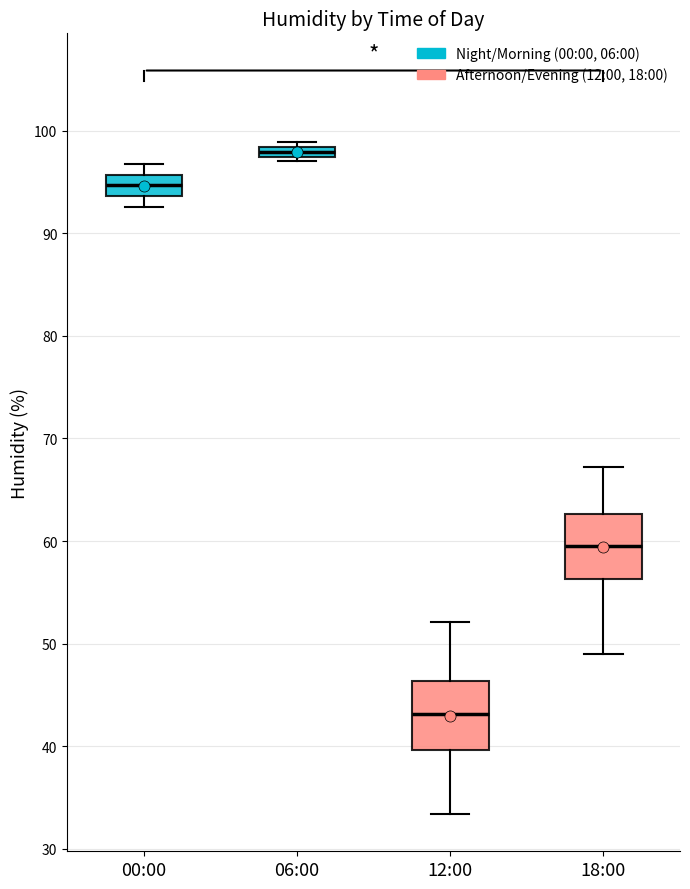

Which box has the lowest median line?

12:00